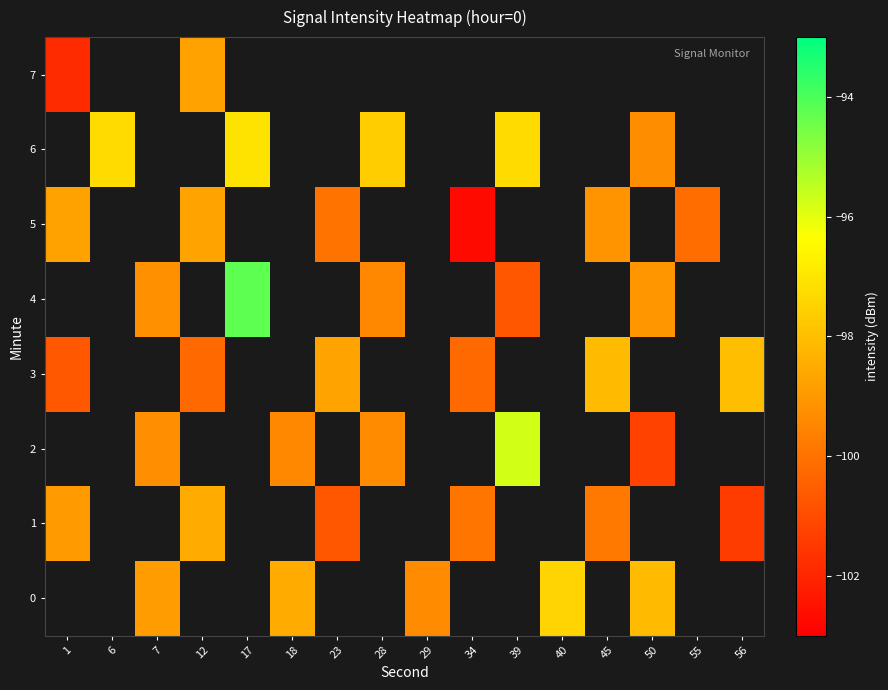

Which category has the lowest value across all series?

34